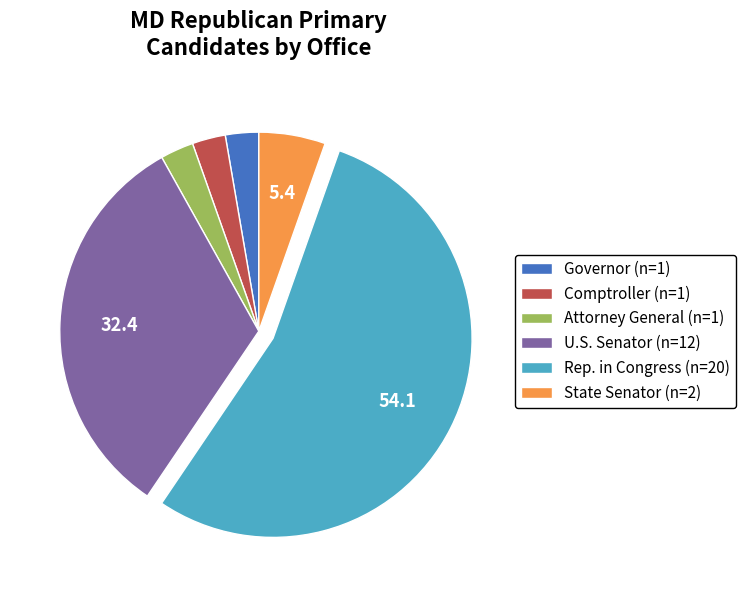

Is it true that Rep. in Congress (n=20) is 54% of the pie?

True